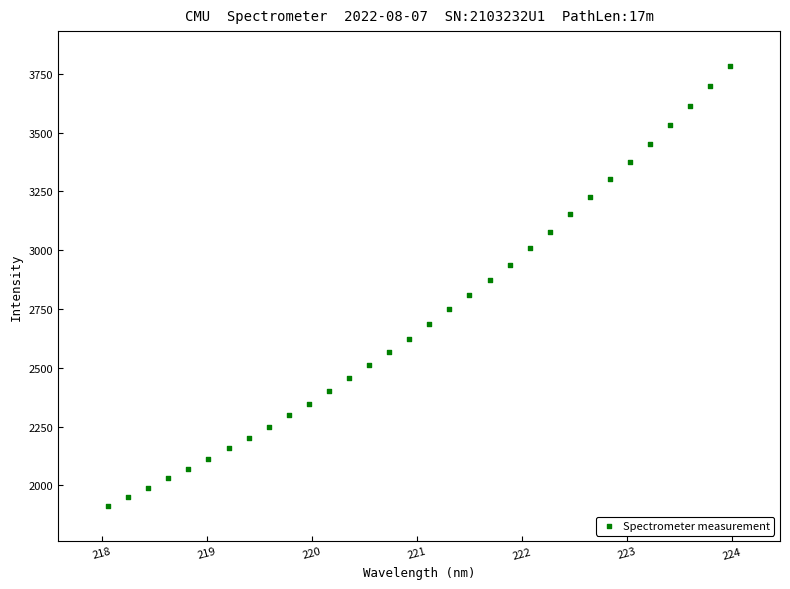

What is the range of Y values (max minus min)?

1869.3